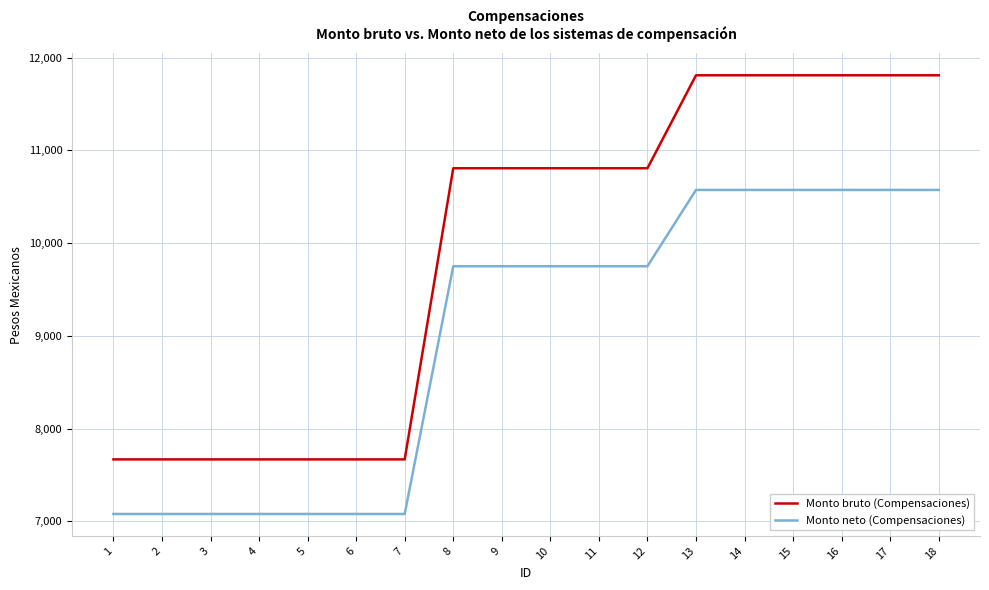

How many series are shown in this chart?

2